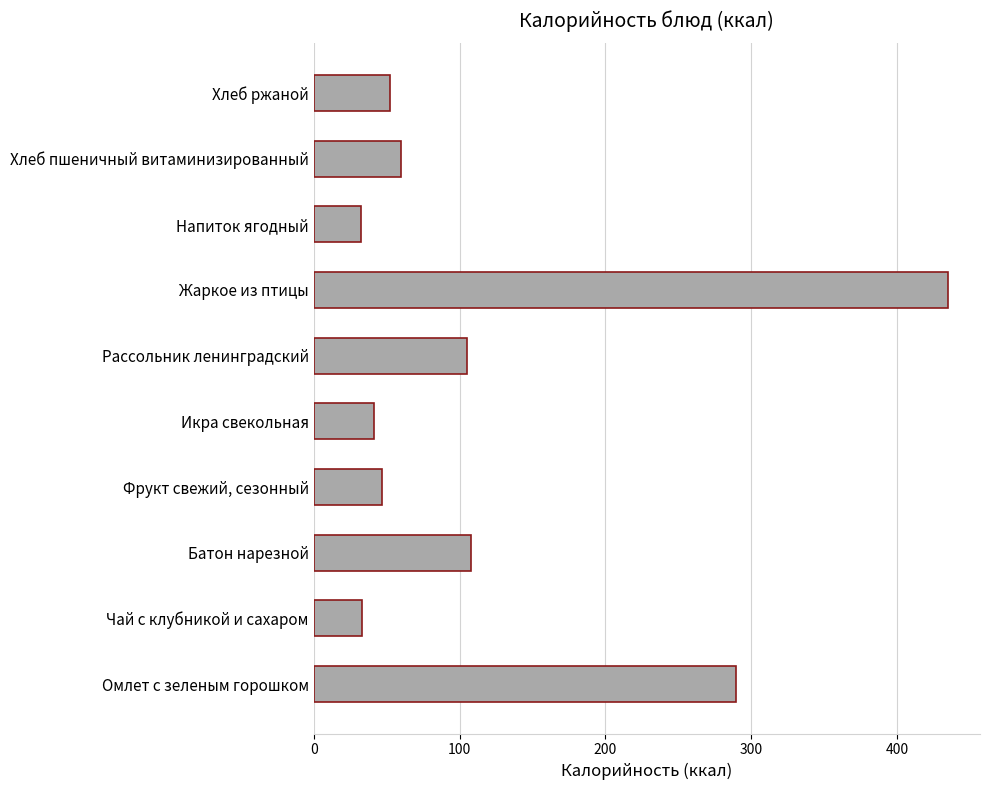

How many data points are above 59?

5